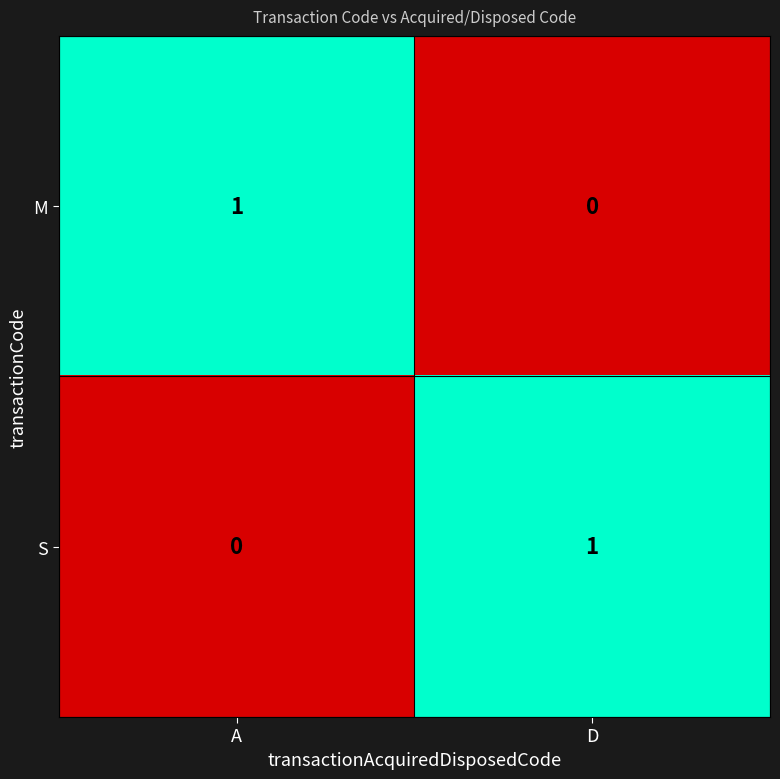

The S series shows 0 at A. True or false?

True